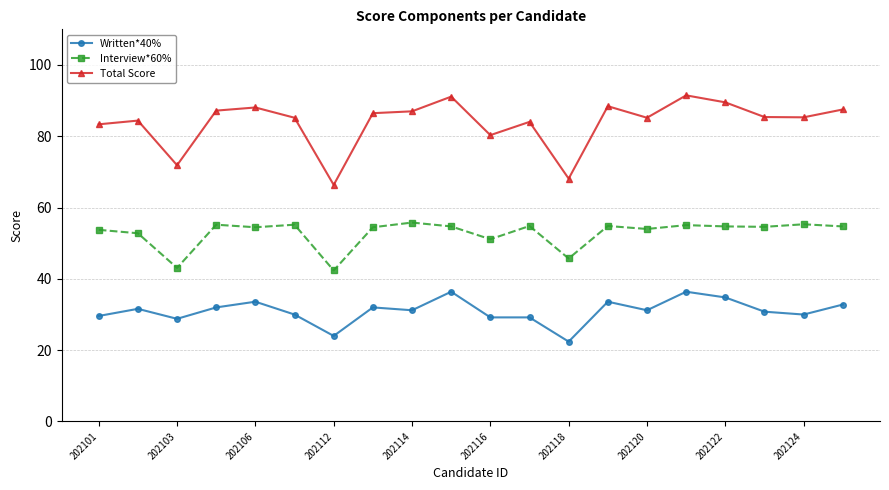

What is the value of the Written*40% point at the 5th from the left?

33.6